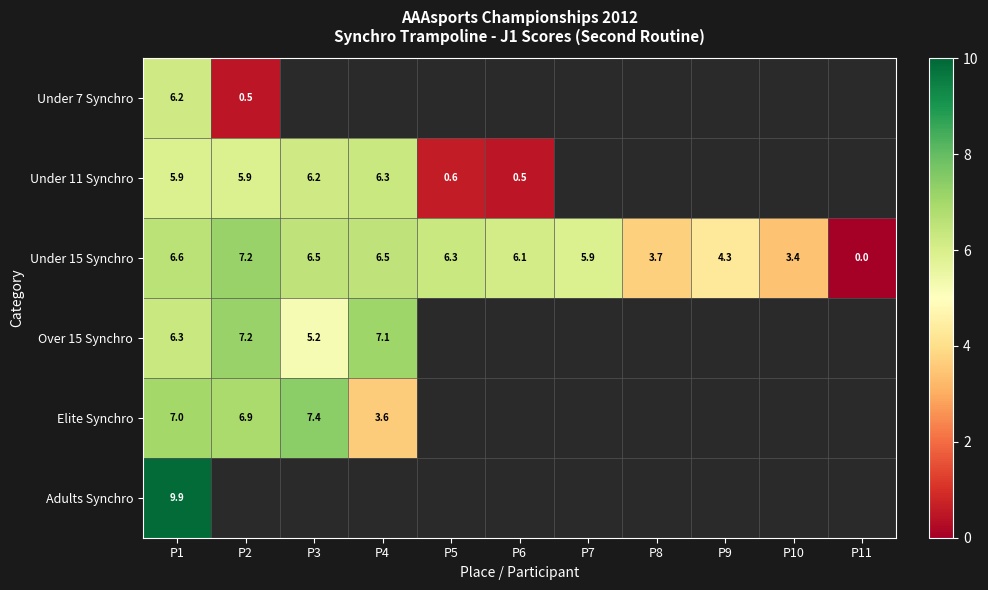

Which label corresponds to the largest value in the chart?

P1